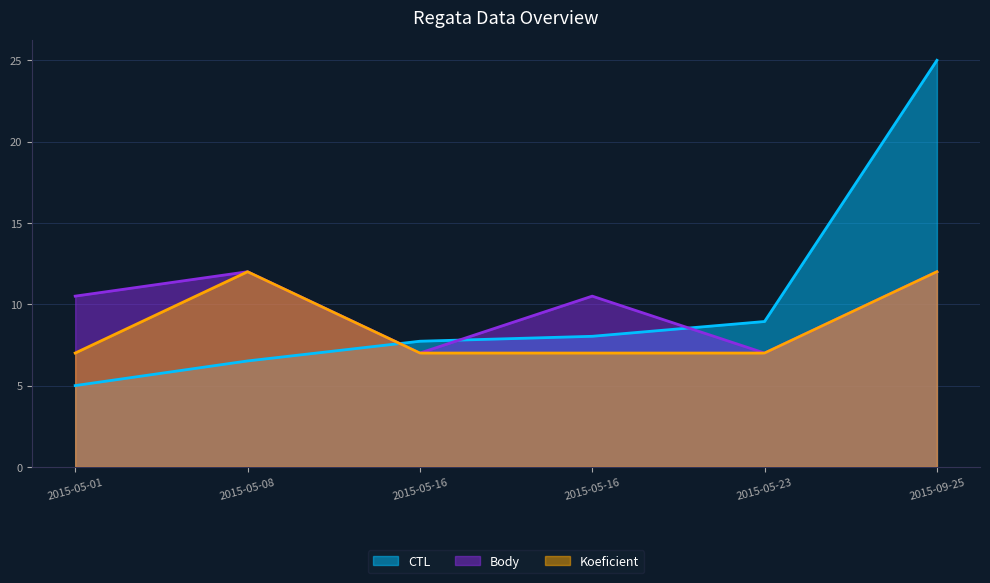

What is the label of the 3rd point from the right?

2015-05-16